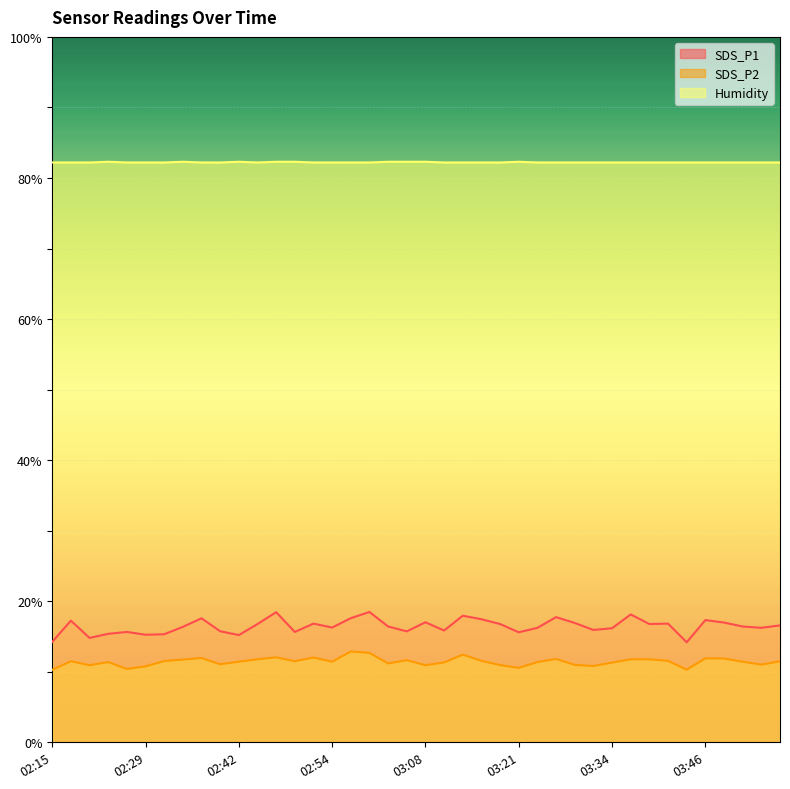

True or false: Humidity and SDS_P2 cross at least once.

False